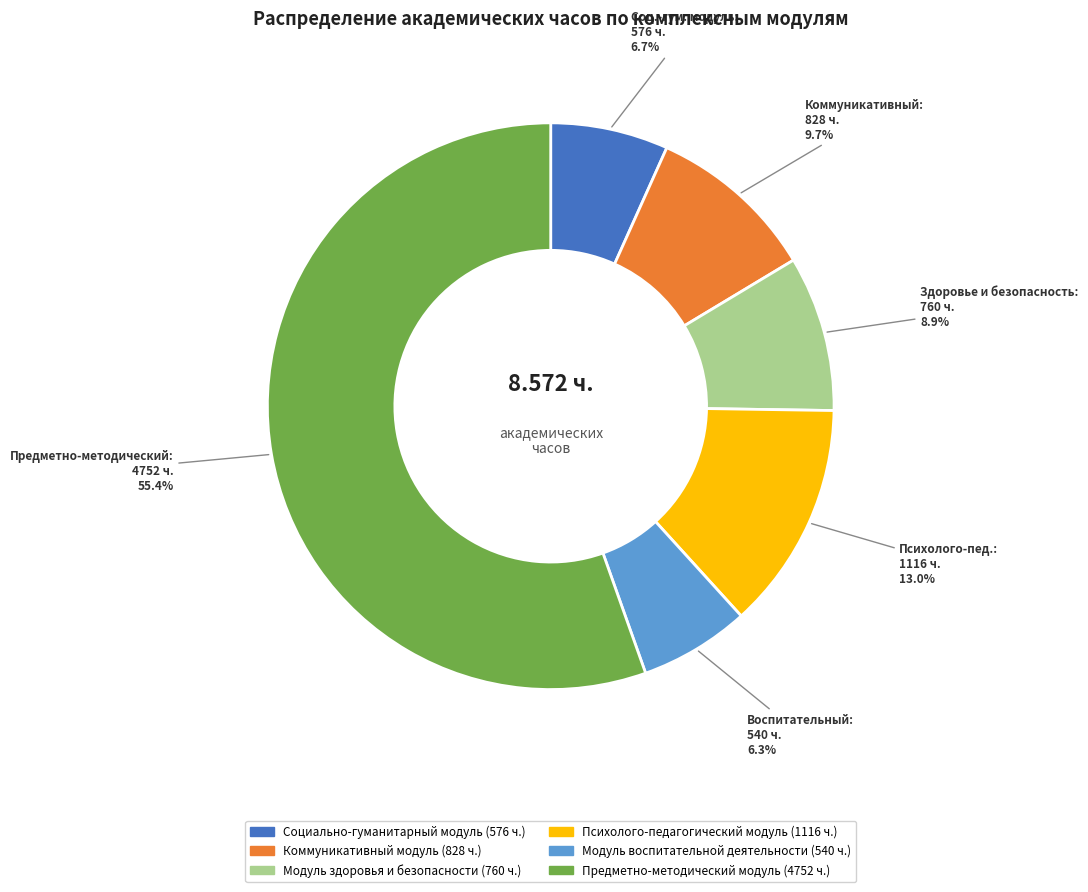

Count the number of slices in the pie.

6